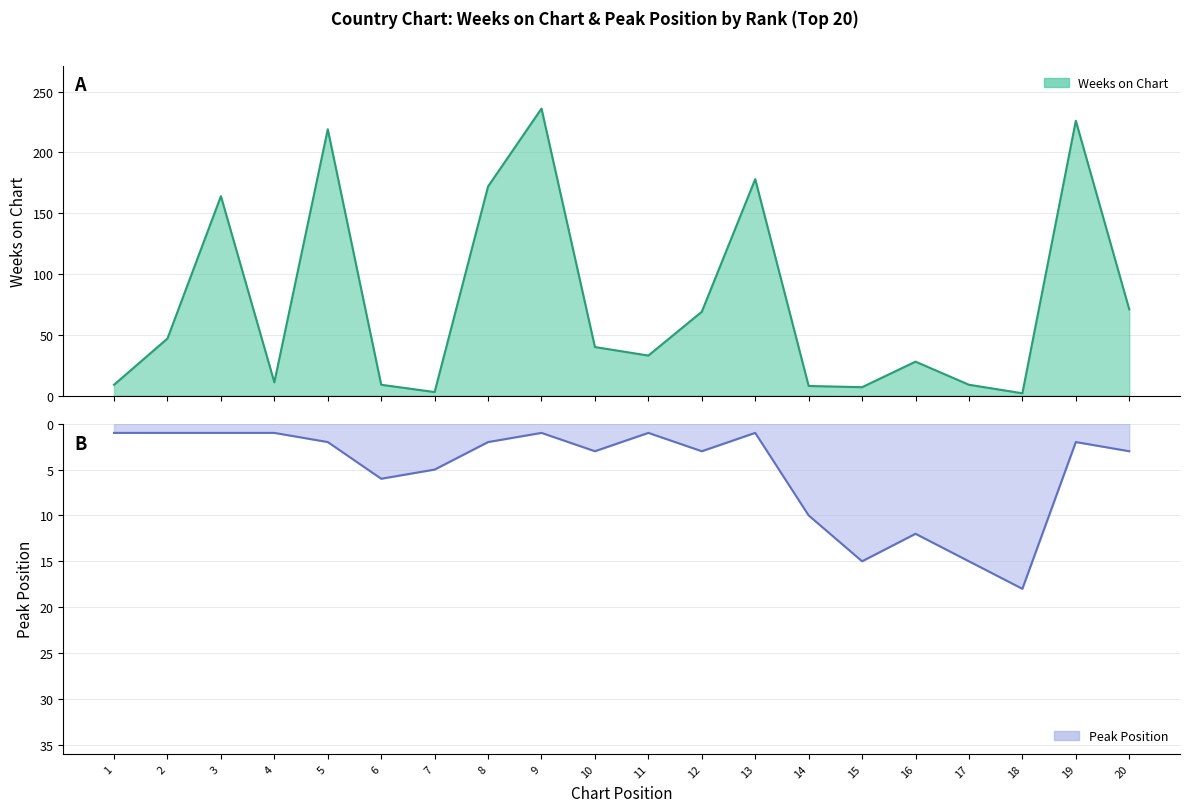

How many interior local peaks does the Peak Position series have?

5